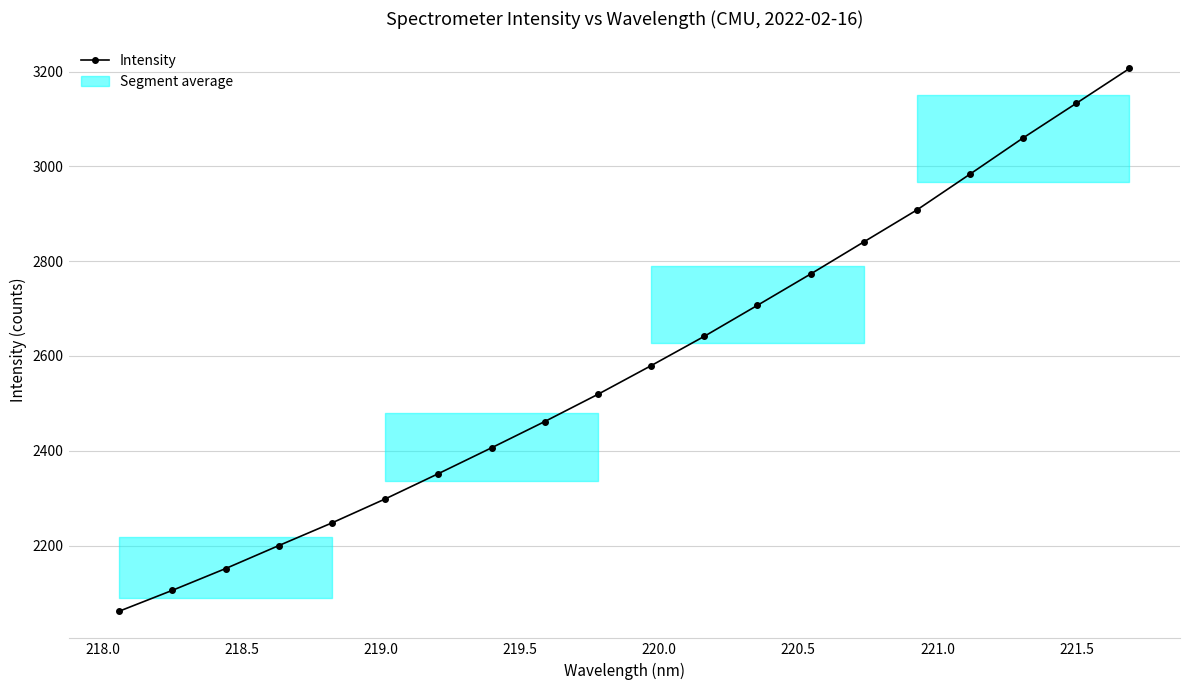

What is the smallest value displayed?

2061.5